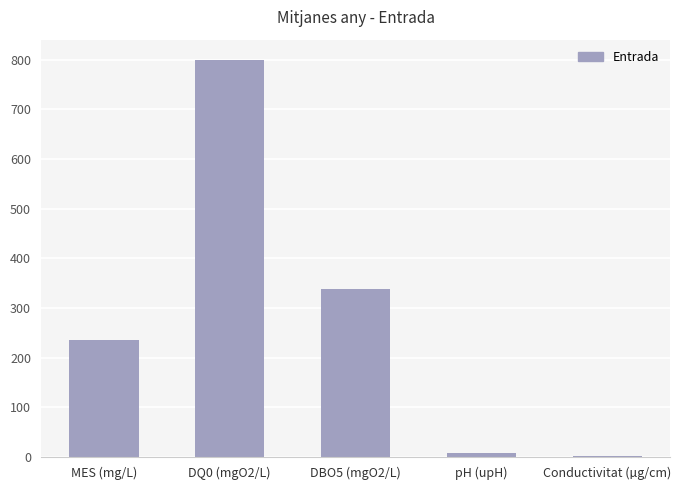

How many series are shown in this chart?

1